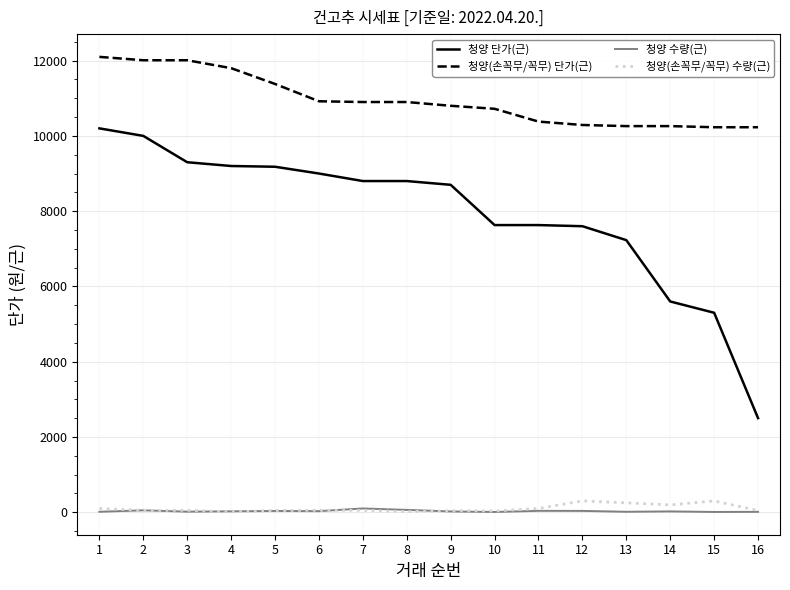

What is the greatest value displayed?

12100.0